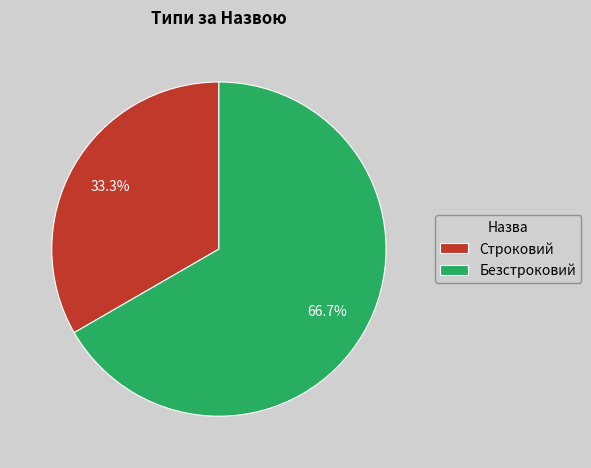

Count the number of slices in the pie.

2